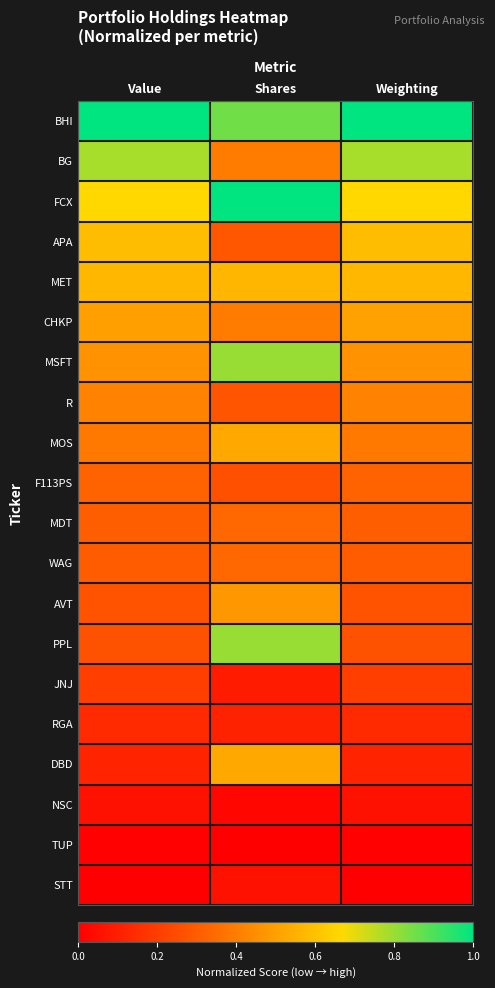

At how many categories does at least one series exceed 0?

3